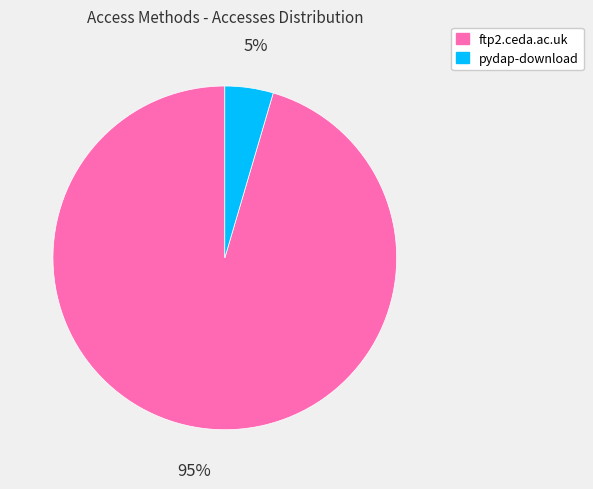

What is the largest slice in the pie chart?

ftp2.ceda.ac.uk